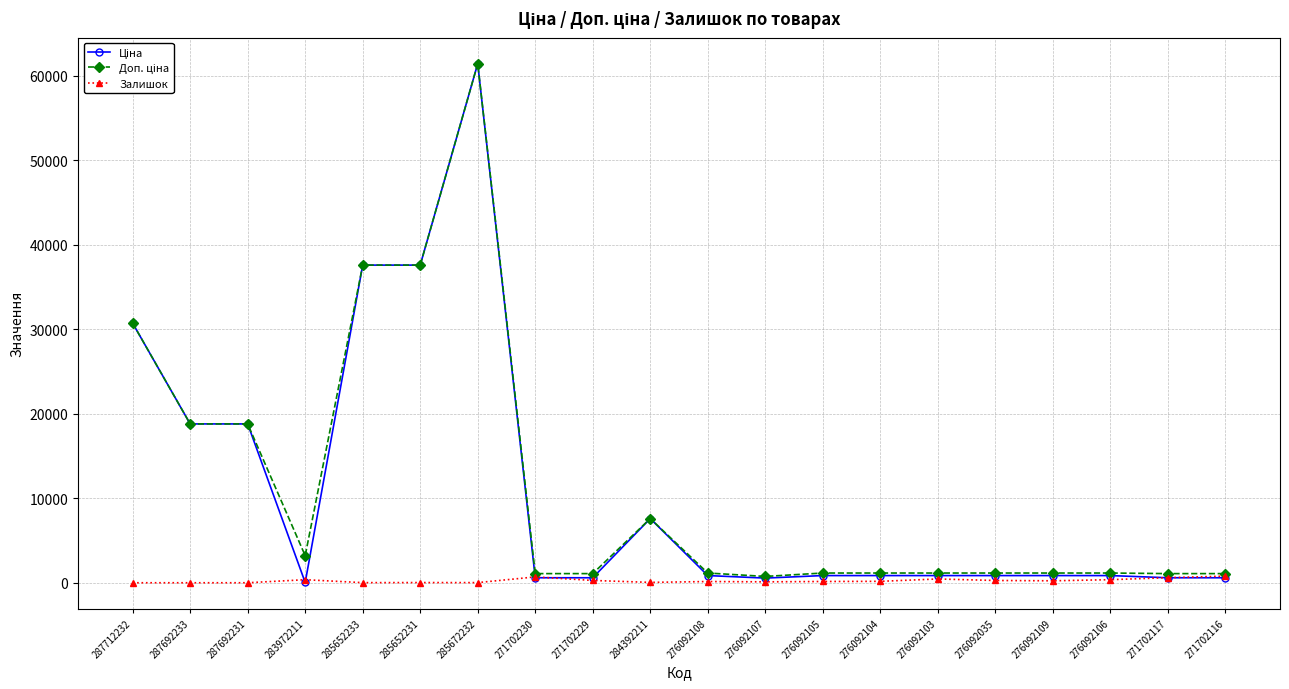

At how many categories does at least one series exceed 22878?

4